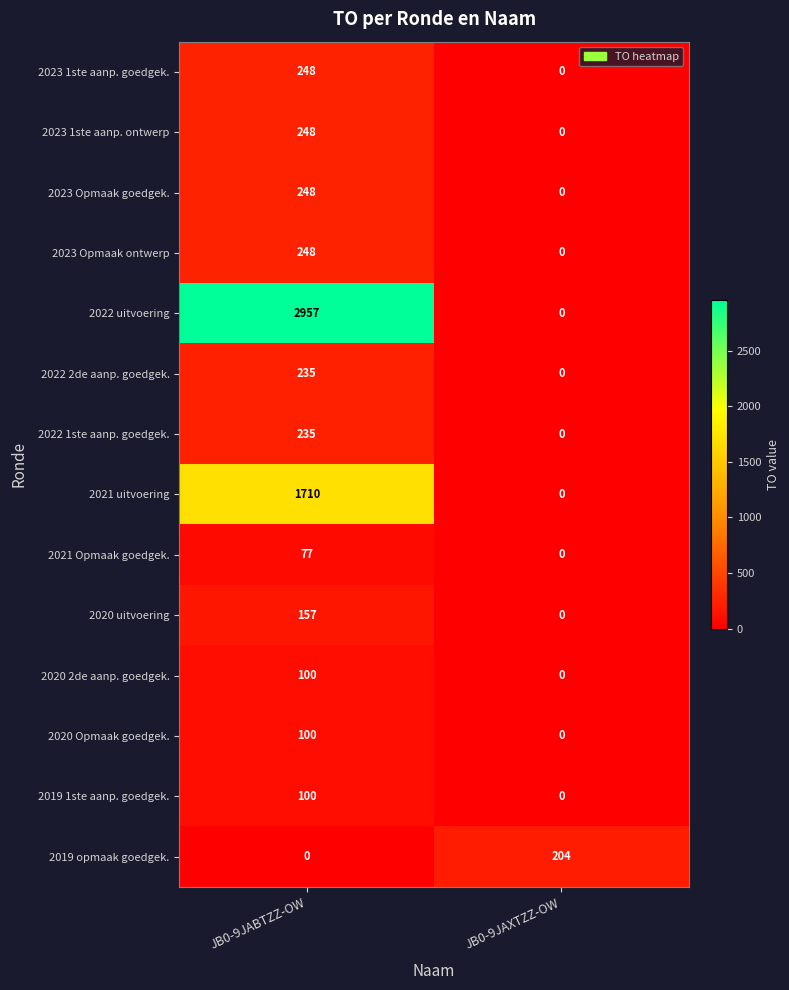

Which series has the widest spread of values?

2022 uitvoering